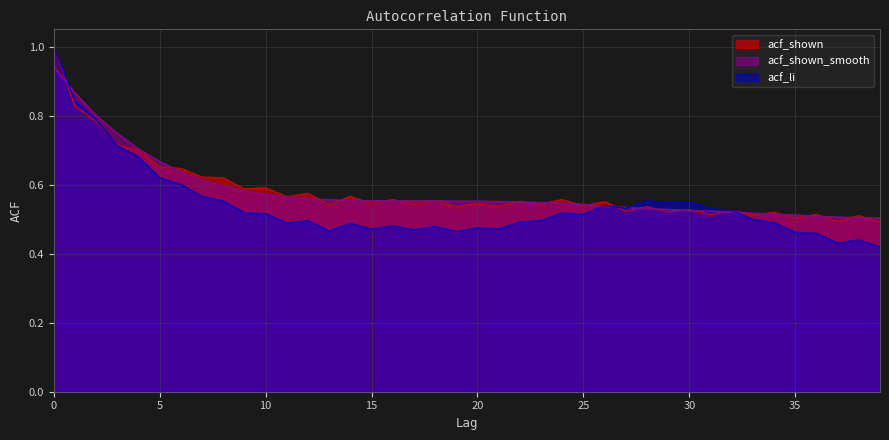

Which category has the lowest value in the acf_shown series?

39